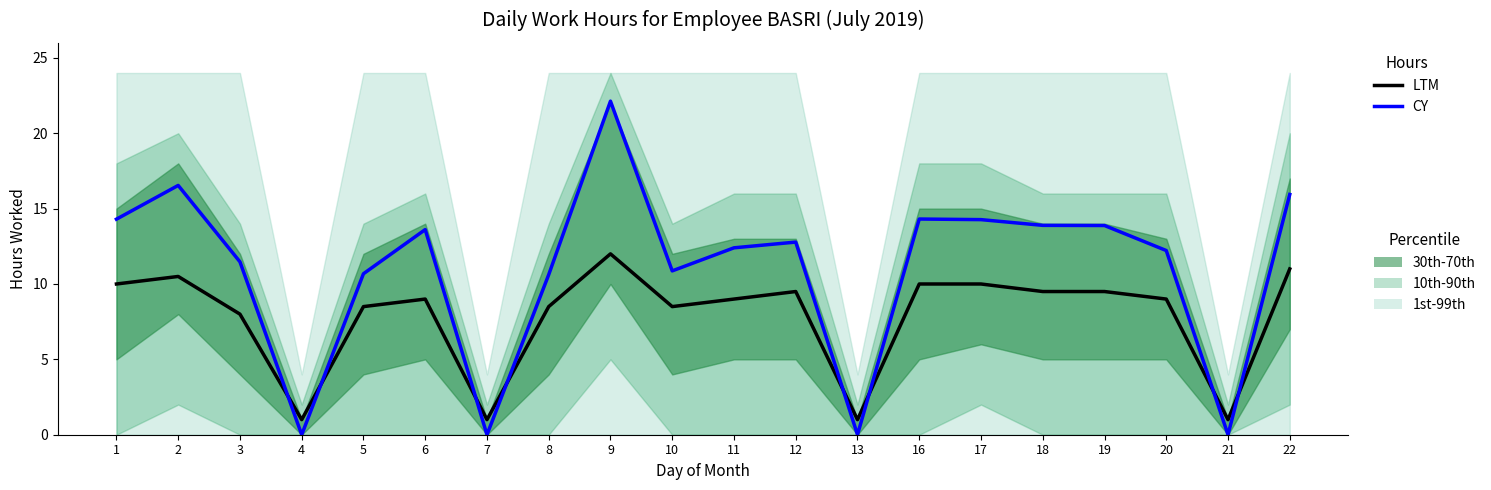

Where do LTM and CY first cross each other?

3 and 4